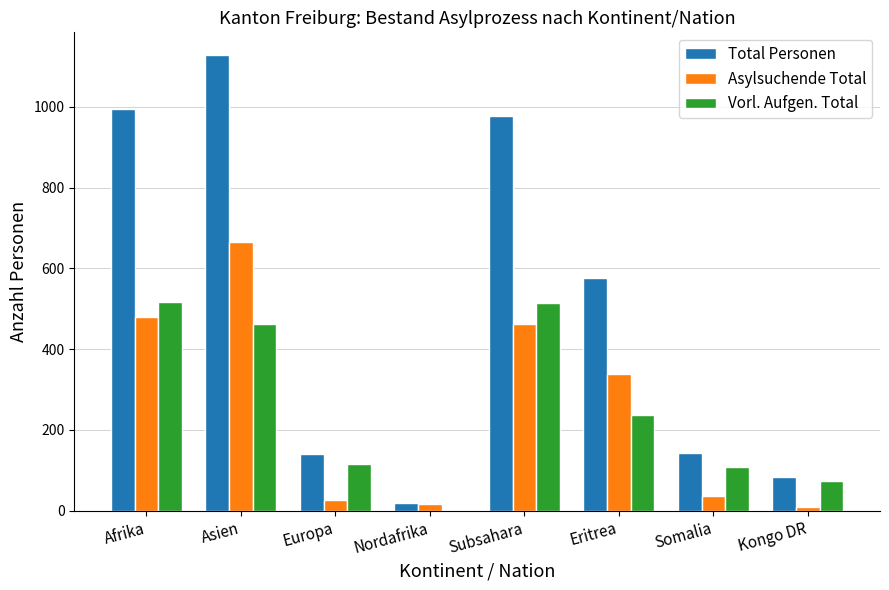

What is the sum of all Vorl. Aufgen. Total values?

2026